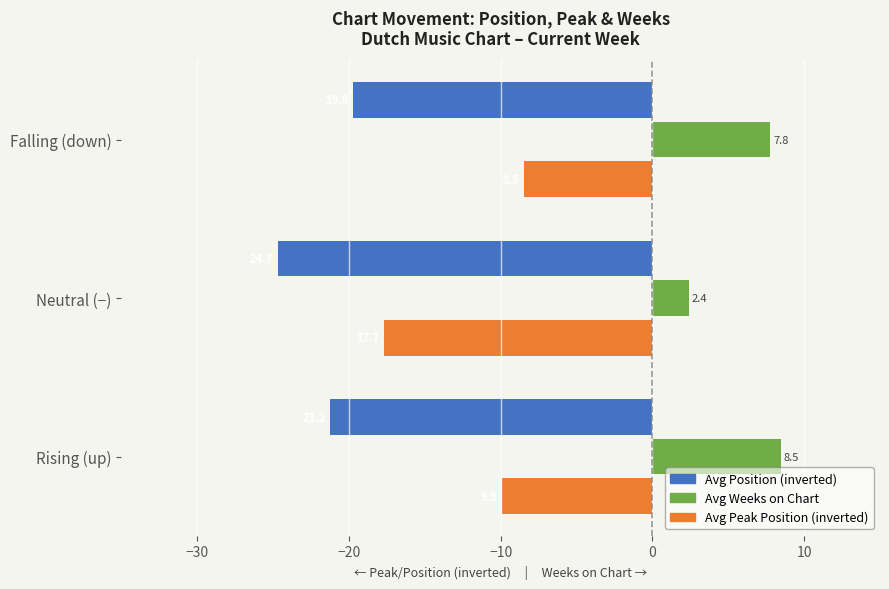

Rank the series by their maximum value, from highest to lowest.

Avg Weeks on Chart, Avg Peak Position (inverted), Avg Position (inverted)